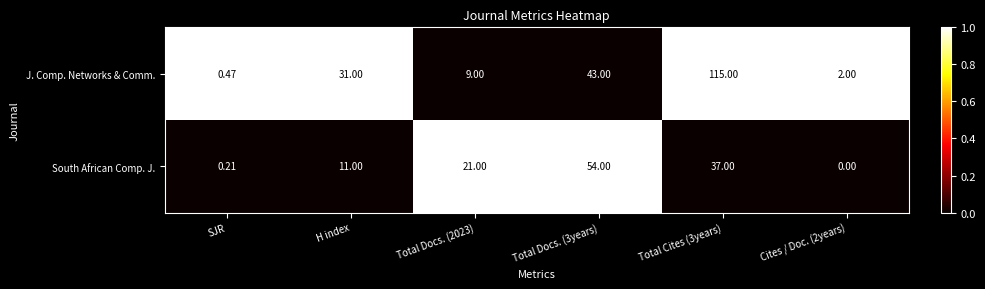

Rank the series by their average value, from lowest to highest.

South African Comp. J., J. Comp. Networks & Comm.